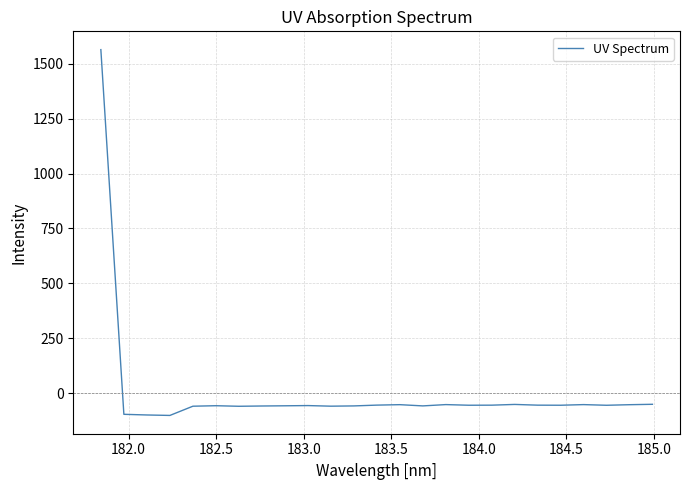

What is the difference between the maximum and minimum values?

1665.9